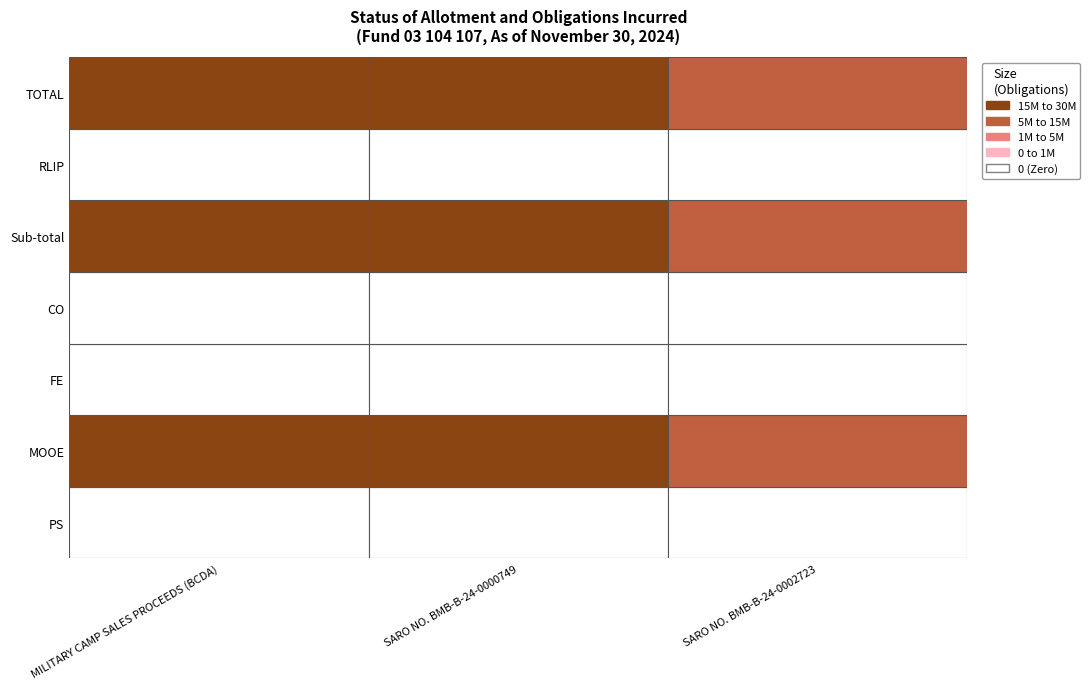

Is the value of MILITARY CAMP SALES PROCEEDS (BCDA) at Sub-total greater than the value of SARO NO. BMB-B-24-0002723 at FE?

Yes